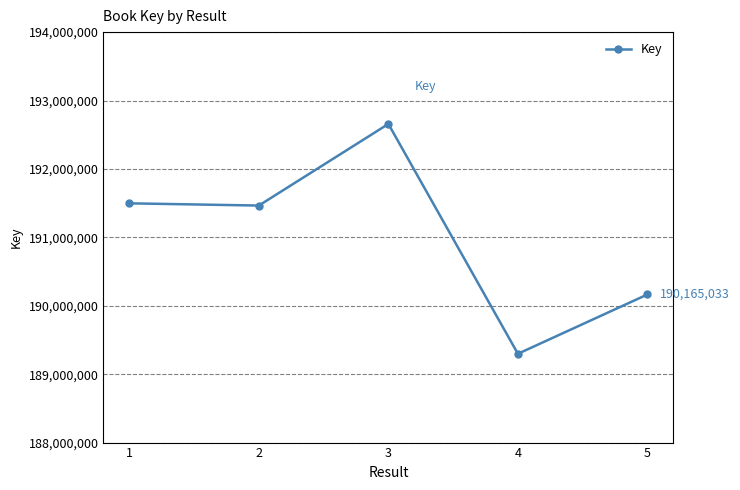

True or false: there are more than 0 points higher than both neighbors.

True